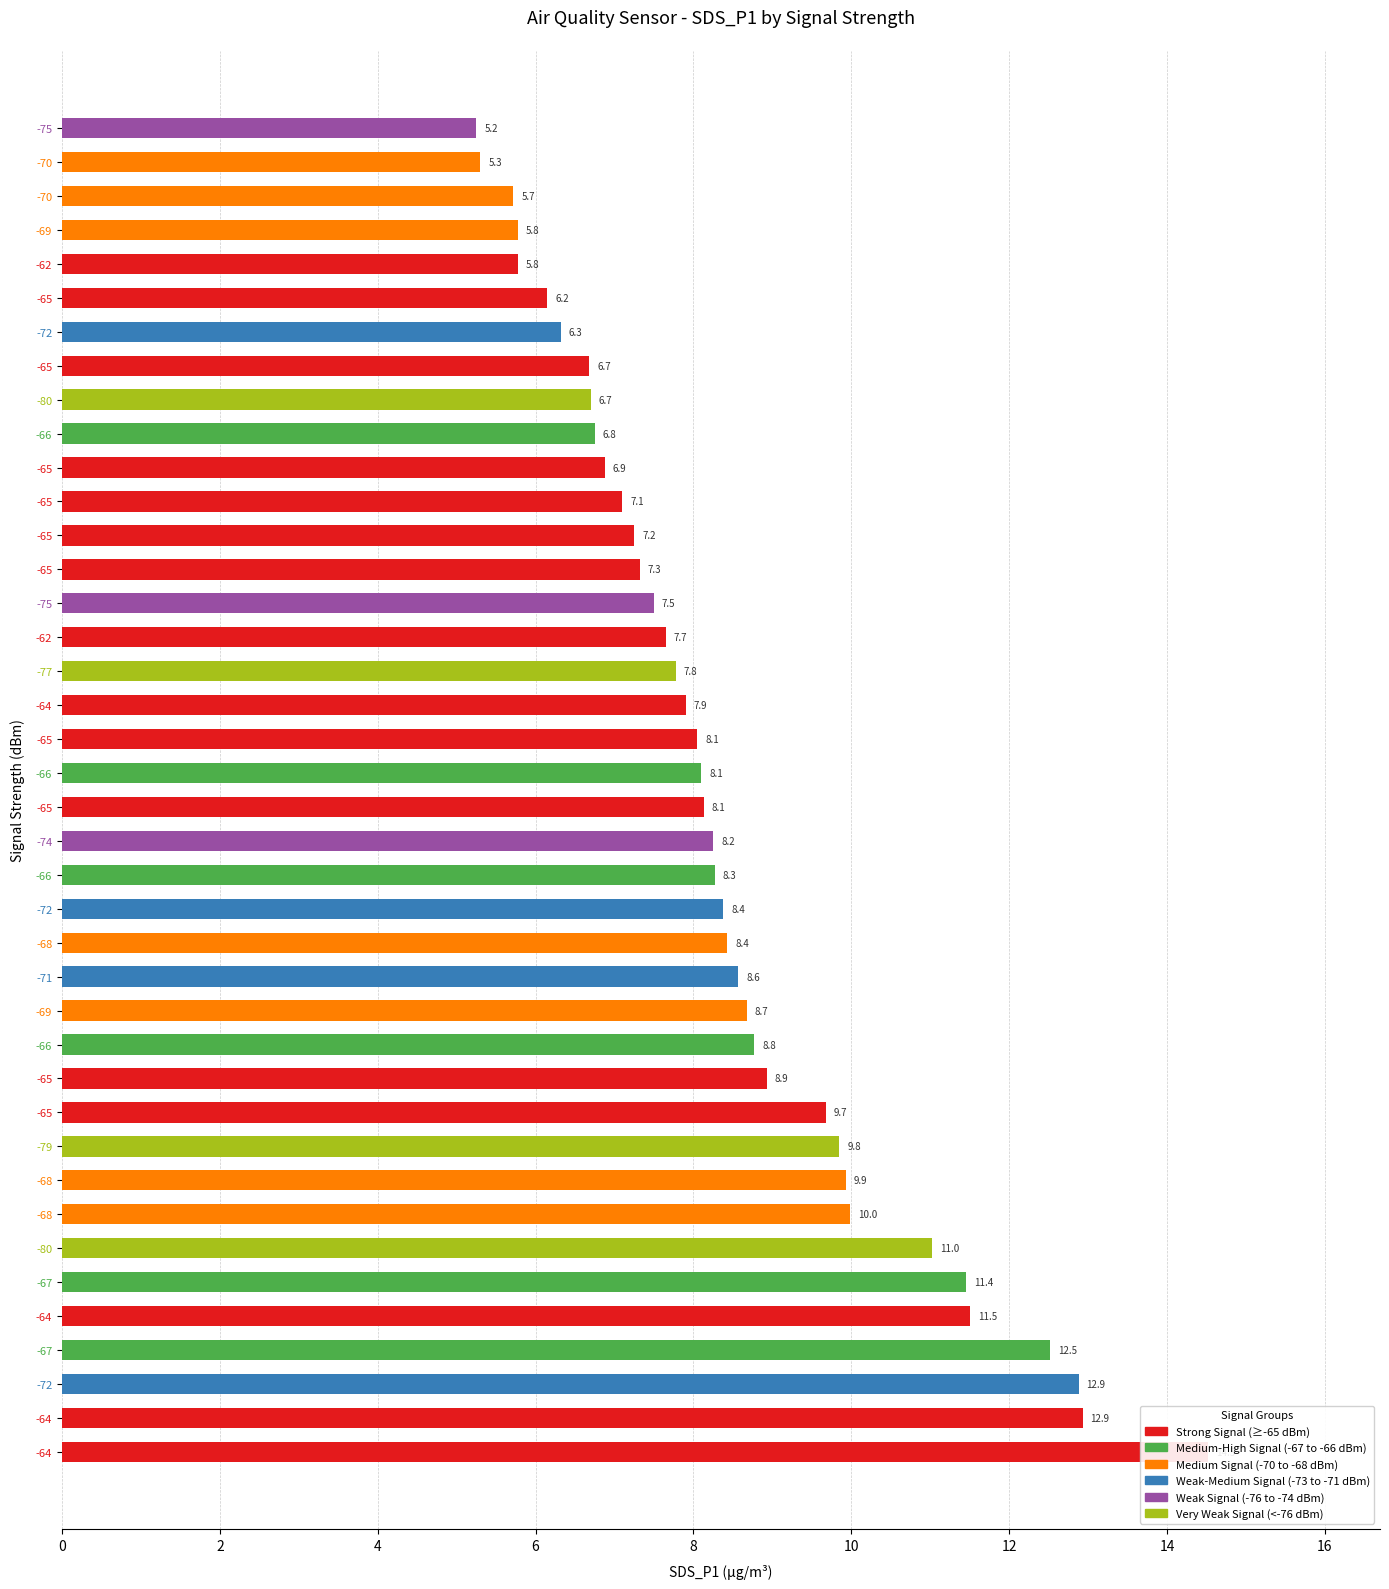

How many data points are less than 8?

18